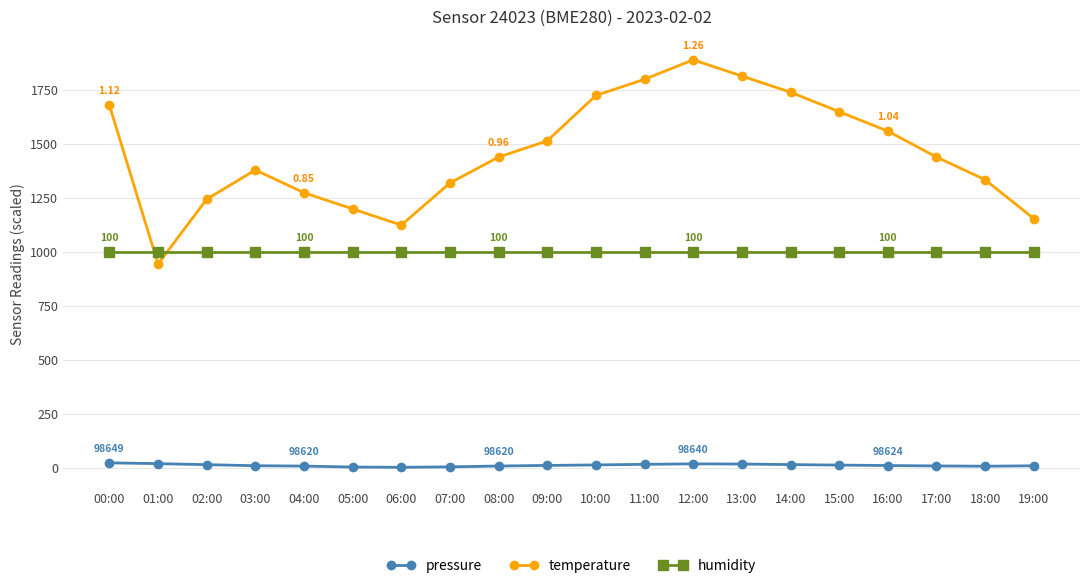

Which series has the widest spread of values?

temperature